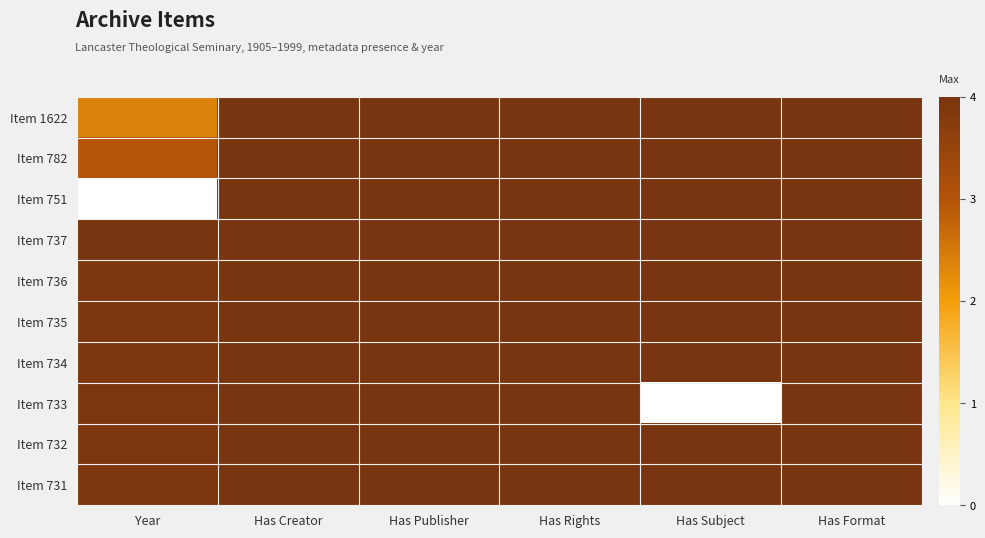

What is the maximum value shown in the chart?

4.0